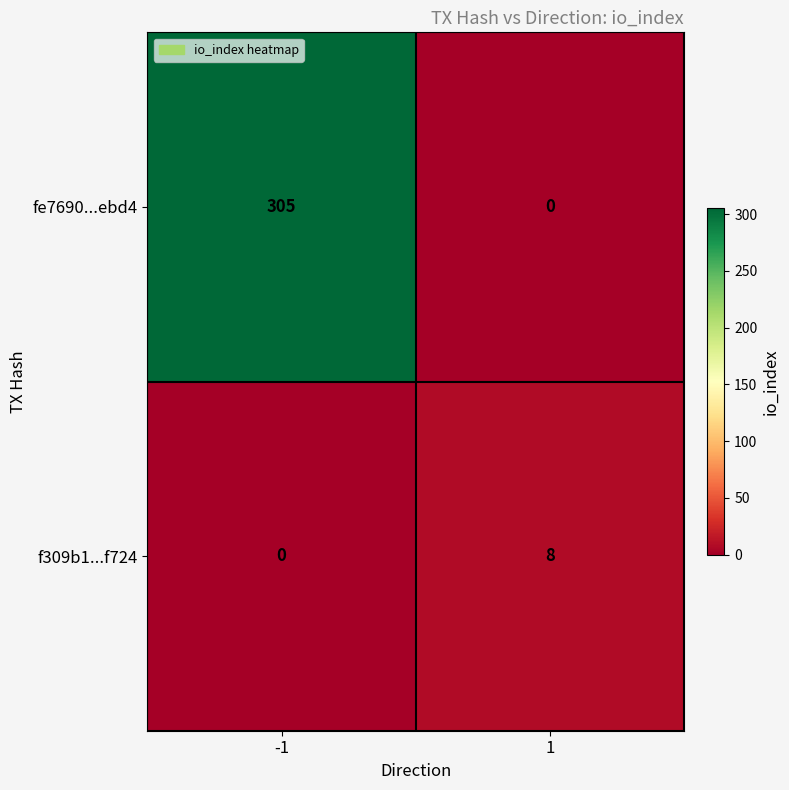

The f309b1...f724 series shows 4 at 1. True or false?

False